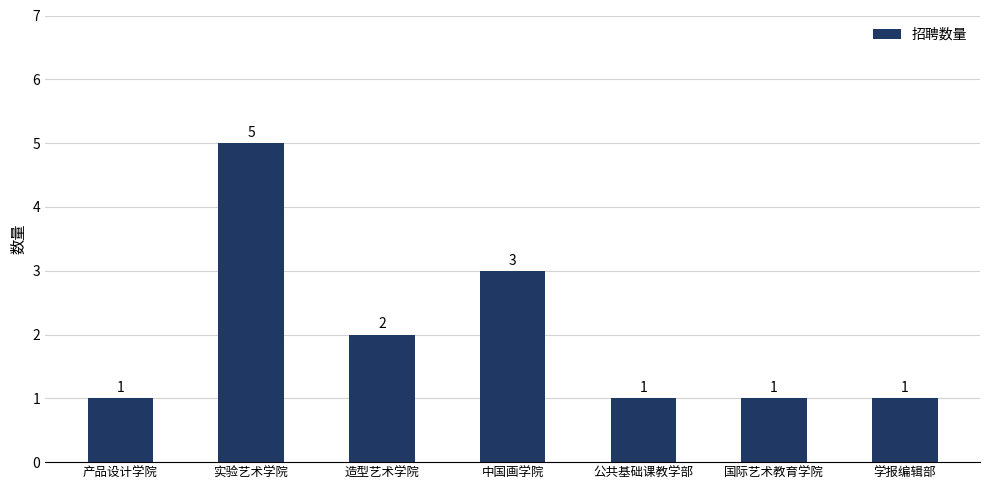

Count the values in the range 1 to 3.

6